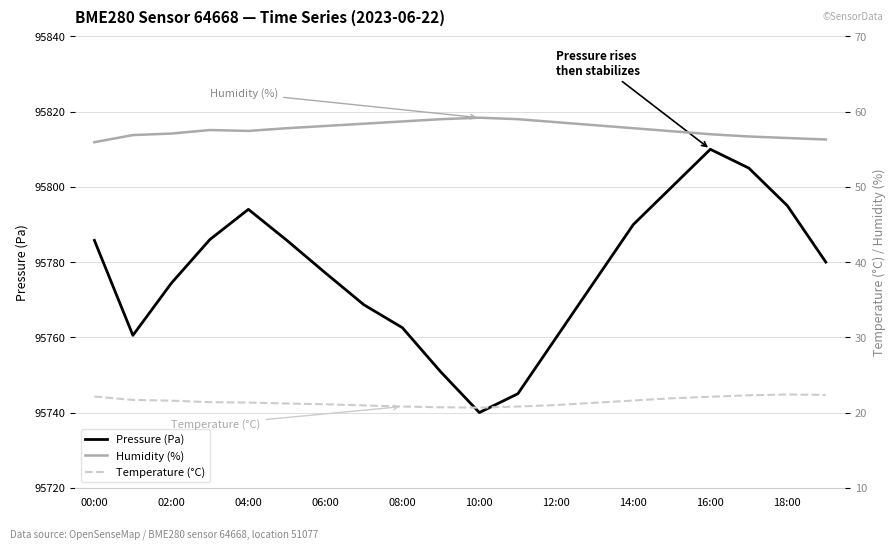

List the series in order of their peak value, highest first.

Pressure (Pa), Humidity (%), Temperature (°C)